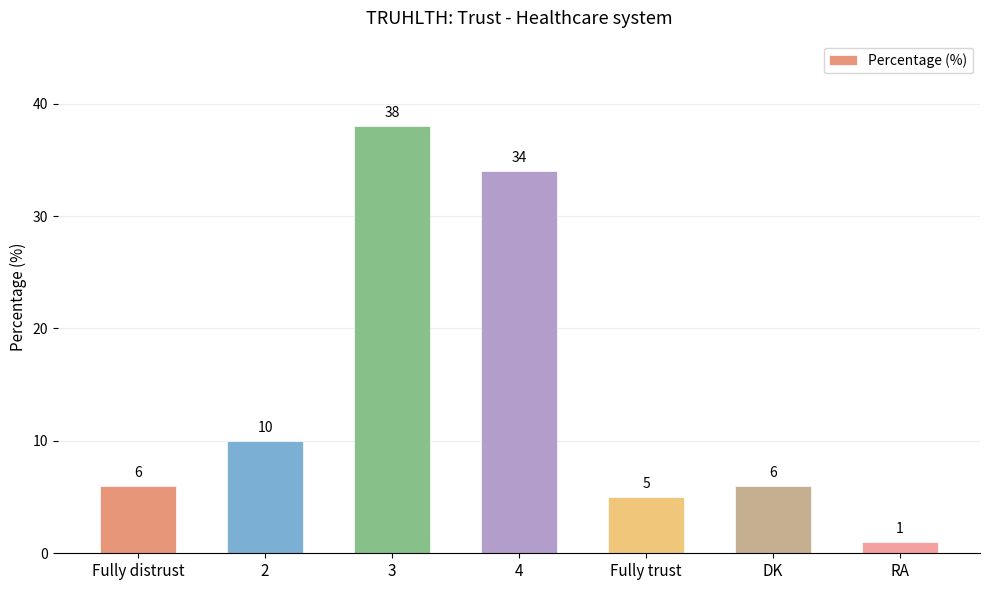

True or false: the data shows 5 at Fully trust.

True